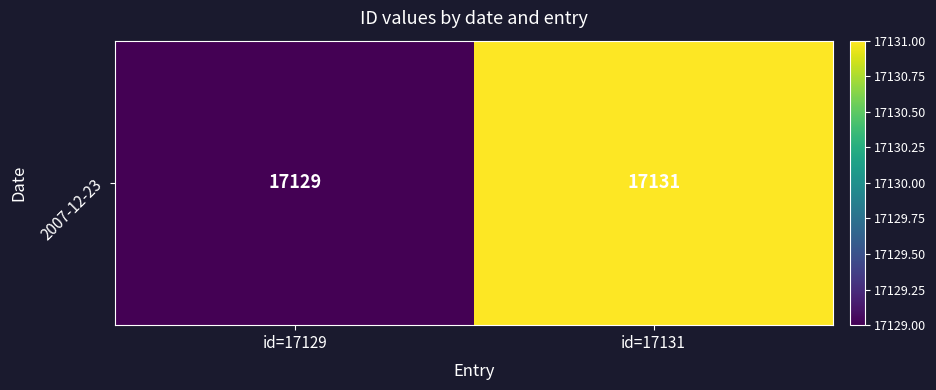

Reading right to left, list all the values displayed in this chart.

17131	17129